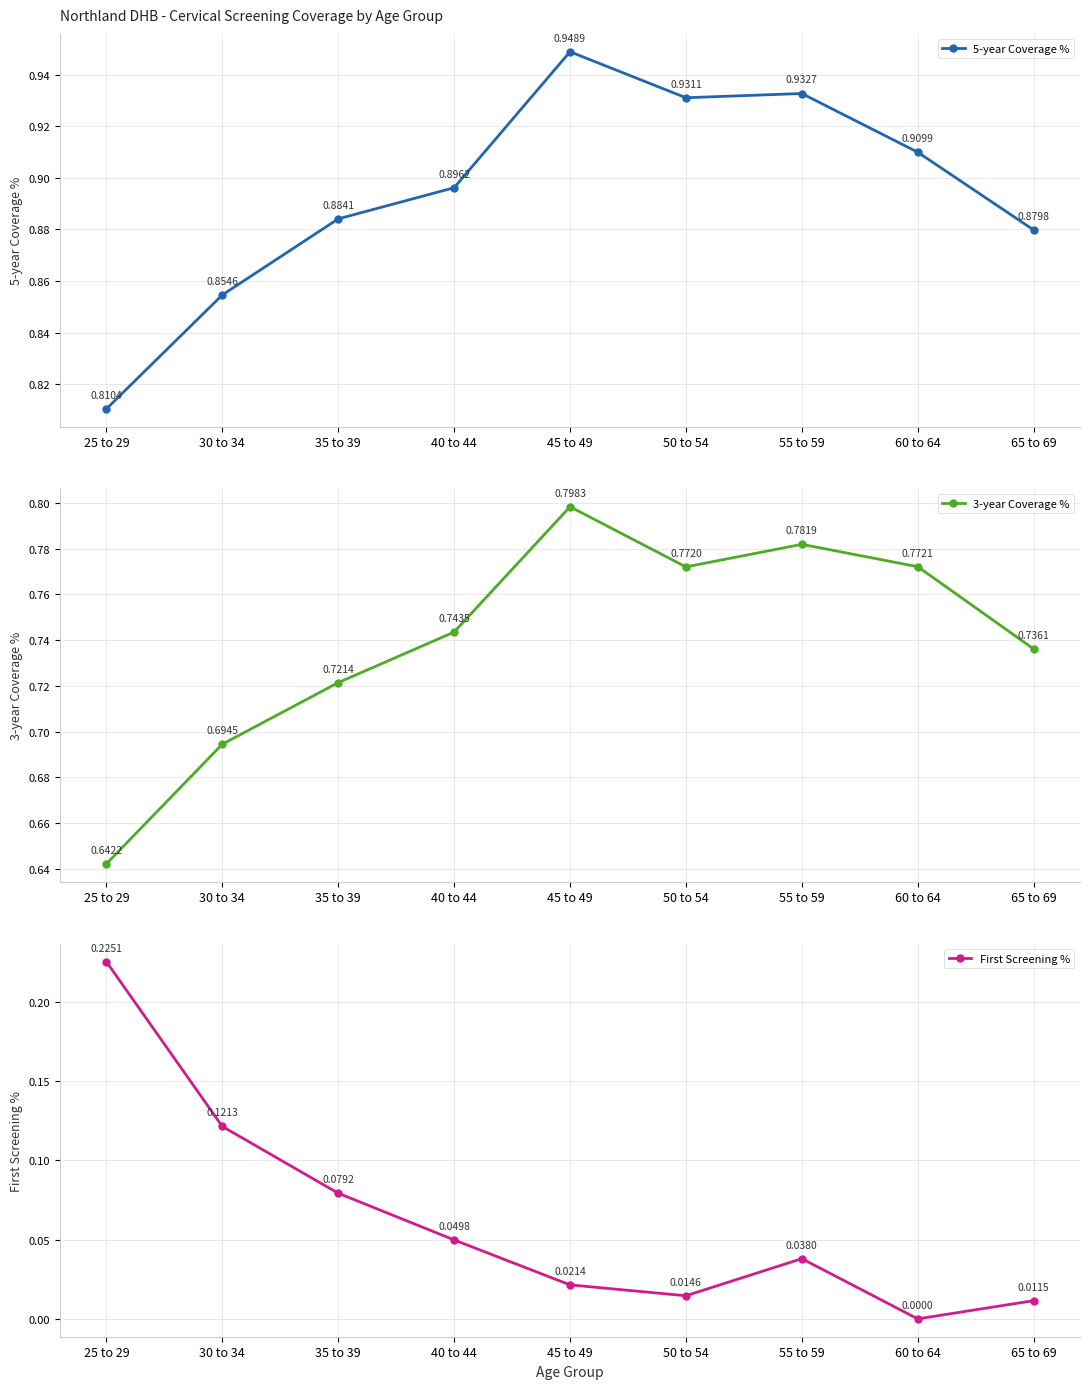

True or false: 5-year Coverage % and 3-year Coverage % intersect in this chart.

False